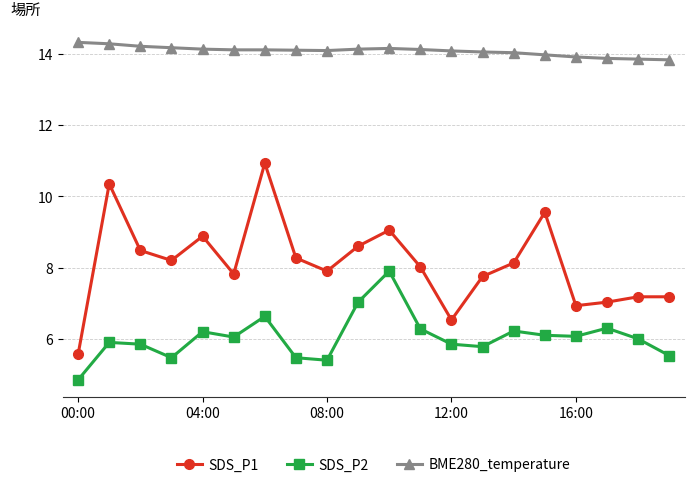

Which series has the widest spread of values?

SDS_P1